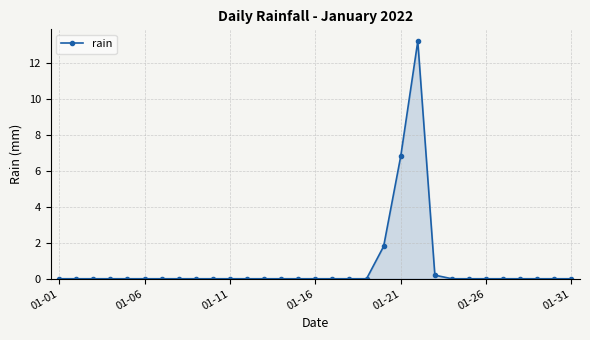

What is the maximum value shown in the chart?

13.2